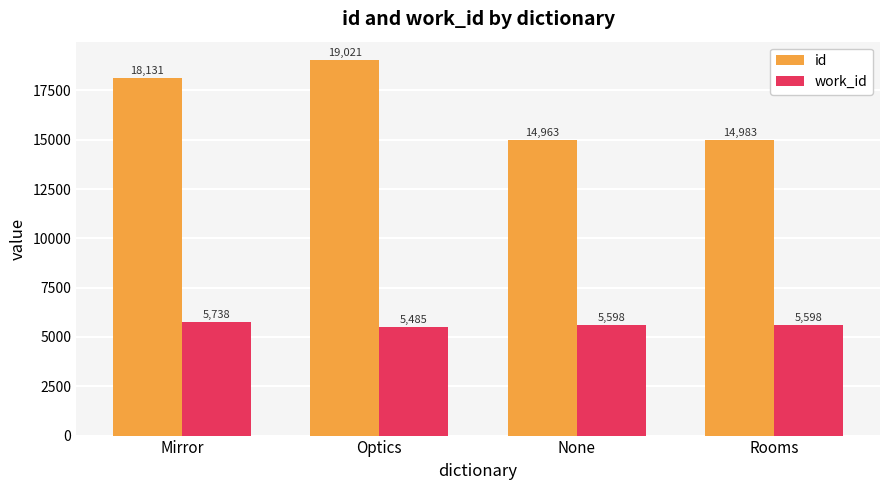

Count the work_id values in the range 5598 to 5738.

3